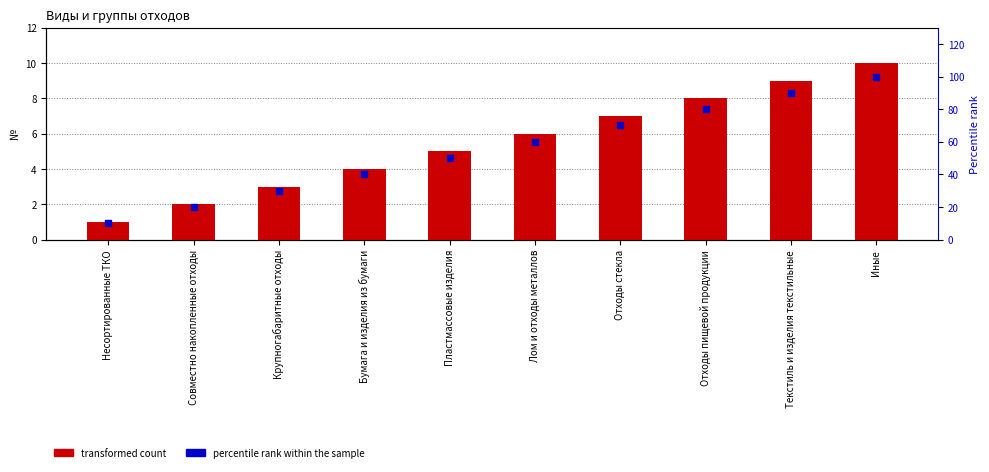

Which series has the largest total across all categories?

percentile rank within the sample